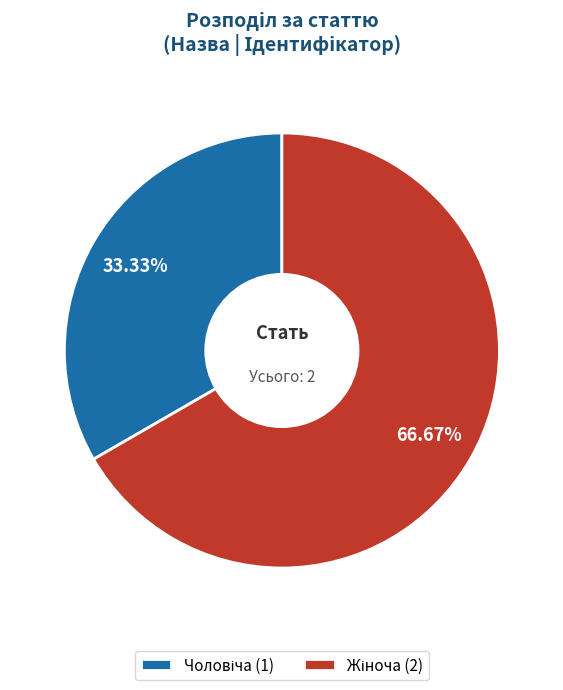

How many slices are in this pie chart?

2